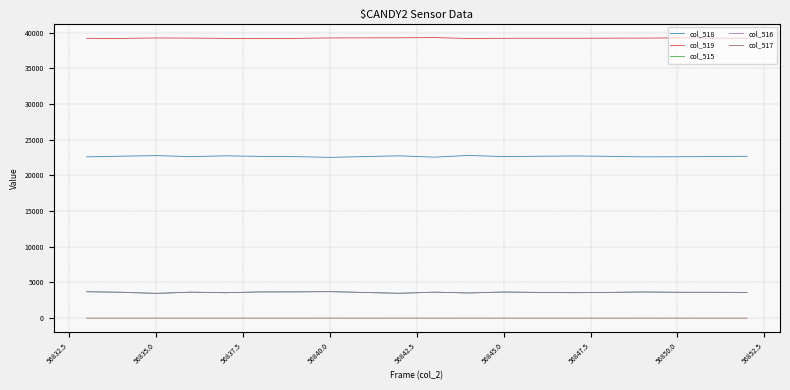

Which series has the largest total across all categories?

col_519